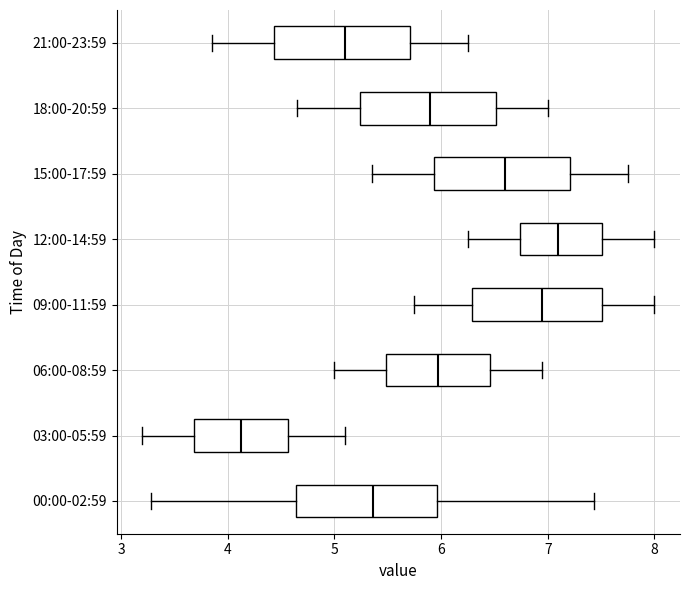

Reading bottom to top, transcribe this box plot: for each box, give where its median line is, the range the box spans, and where its two whiskers end, as read against the x-axis. The values are not printed on the chart, so give them approximately, as read against the axis.

00:00-02:59: median 5.4, box 4.6 to 6.0, whiskers 3.3 to 7.4
03:00-05:59: median 4.1, box 3.7 to 4.6, whiskers 3.2 to 5.1
06:00-08:59: median 6.0, box 5.5 to 6.5, whiskers 5.0 to 7.0
09:00-11:59: median 7.0, box 6.3 to 7.5, whiskers 5.8 to 8.0
12:00-14:59: median 7.1, box 6.7 to 7.5, whiskers 6.3 to 8.0
15:00-17:59: median 6.6, box 5.9 to 7.2, whiskers 5.4 to 7.8
18:00-20:59: median 5.9, box 5.2 to 6.5, whiskers 4.7 to 7.0
21:00-23:59: median 5.1, box 4.4 to 5.7, whiskers 3.9 to 6.3